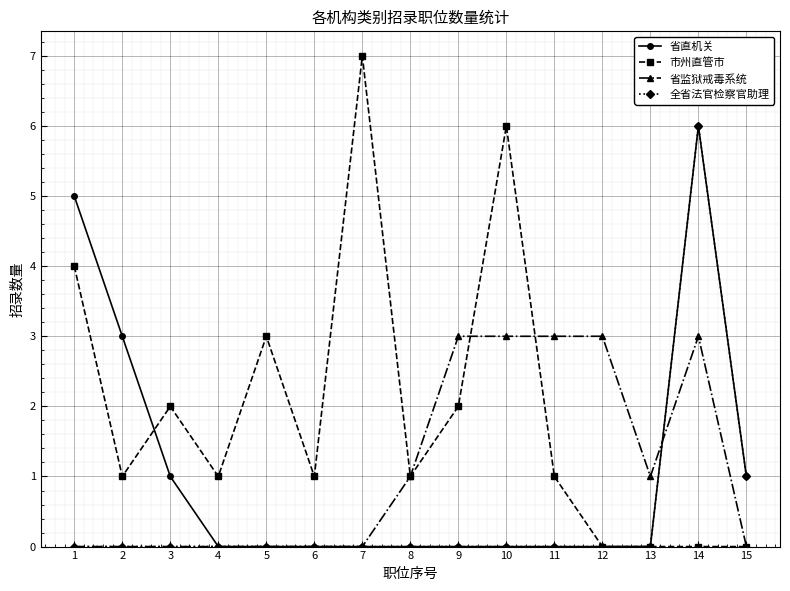

What is the approximate value of 省监狱戒毒系统 at 10?

3